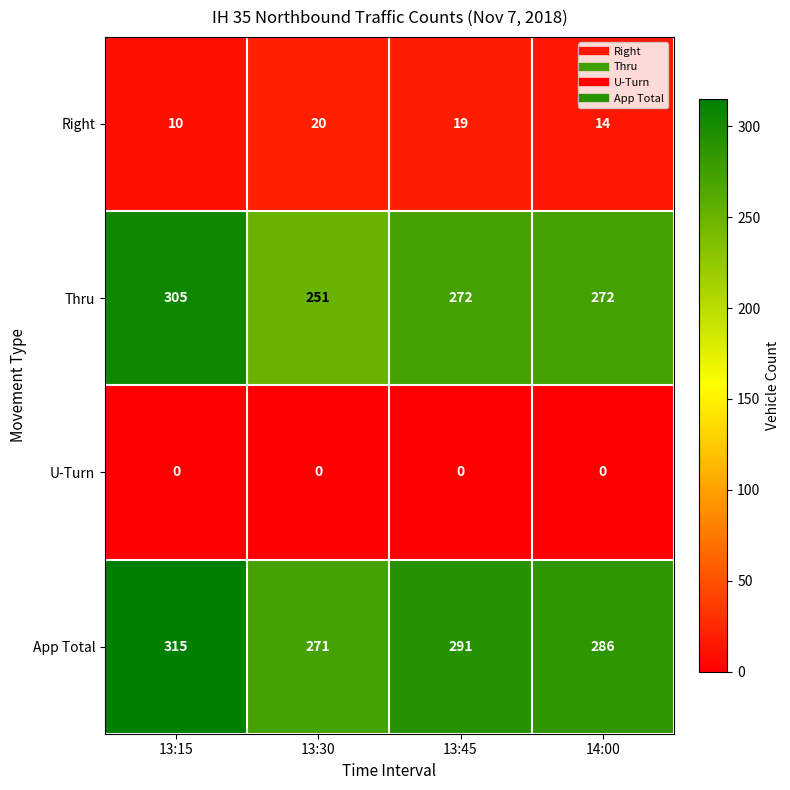

What is the spread (max minus min) of values at 14:00?

286